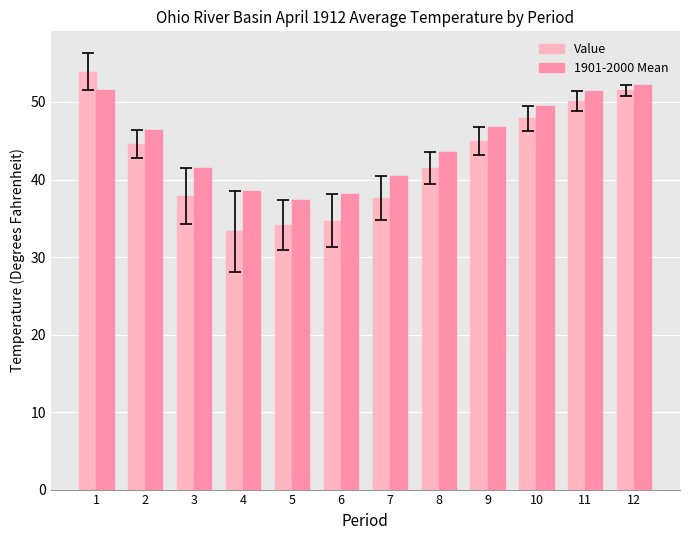

What is the sum of all 1901-2000 Mean values?

537.2